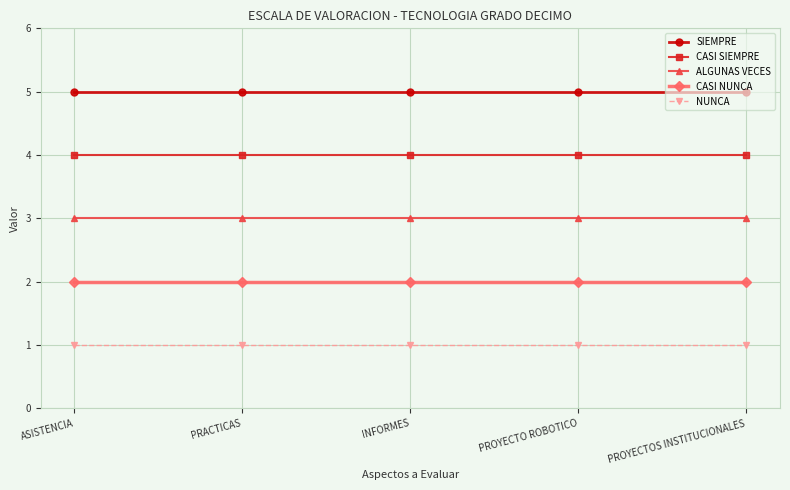

Does the chart display data point markers on the line(s)?

Yes